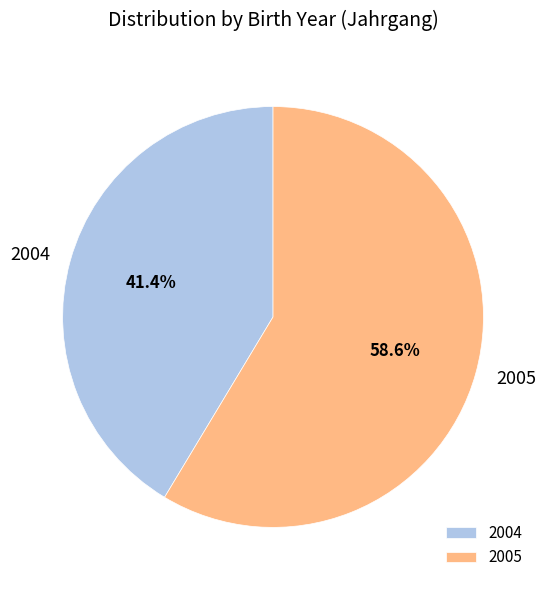

Which category has the smallest portion of the pie?

2004